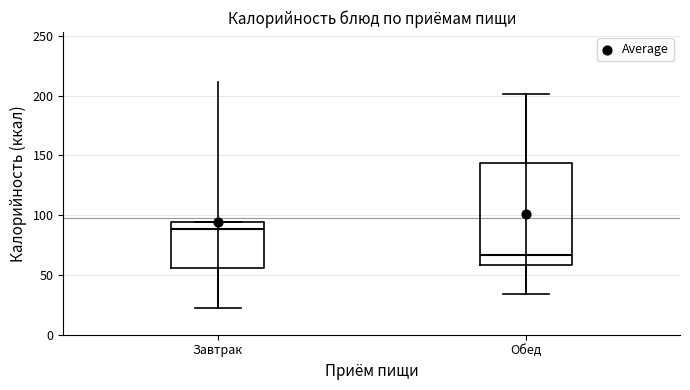

Reading left to right, transcribe this box plot: for each box, give where its median line is, the range the box spans, and where its two whiskers end, as read against the y-axis. The values are not printed on the chart, so give them approximately, as read against the axis.

Завтрак: median 90, box 55 to 95, whiskers 20 to 95
Обед: median 65, box 60 to 145, whiskers 35 to 200